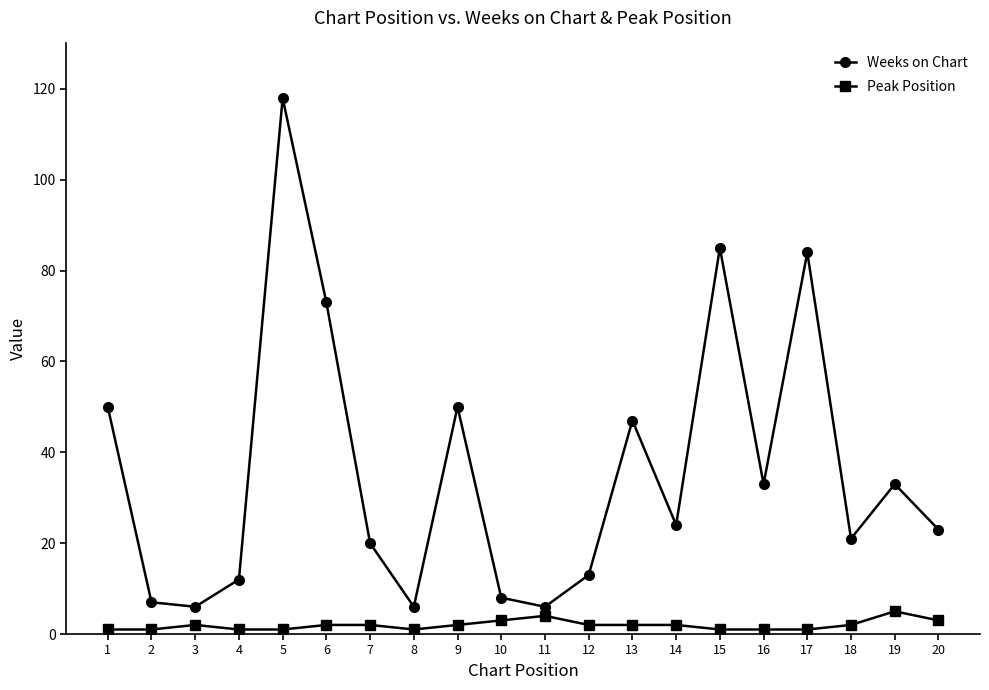

How many interior local peaks does the Weeks on Chart series have?

6